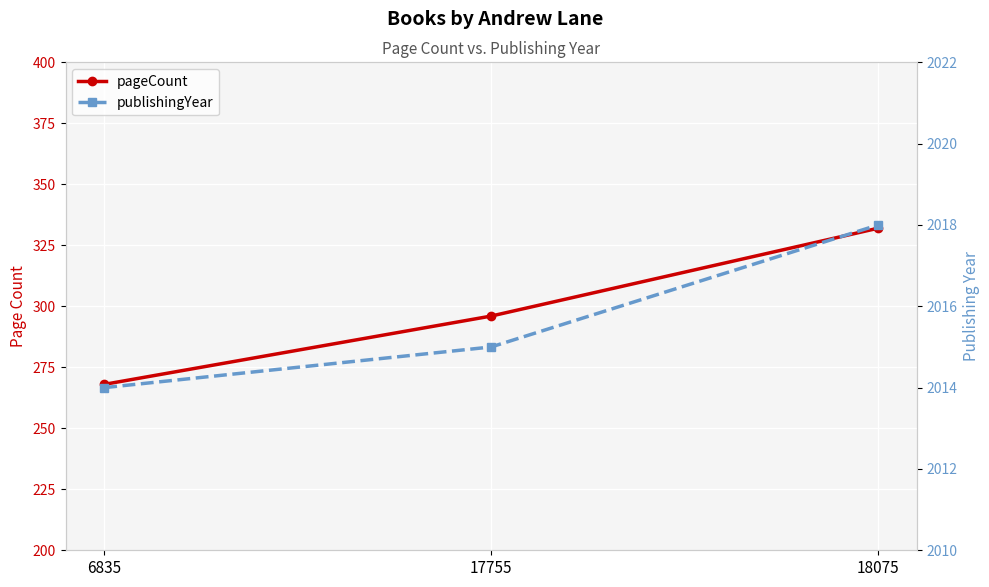

At which category is the sum across all series the highest?

18075